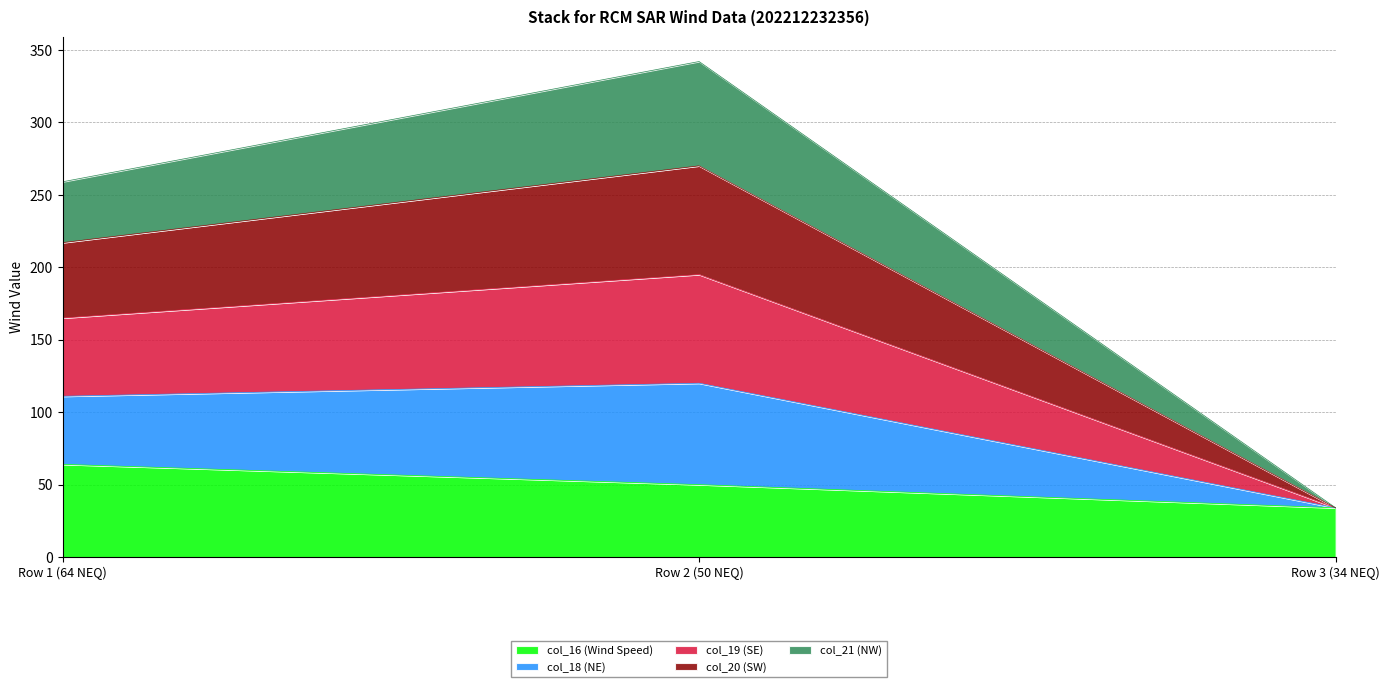

Which series has the largest range (max minus min)?

col_18 (NE)